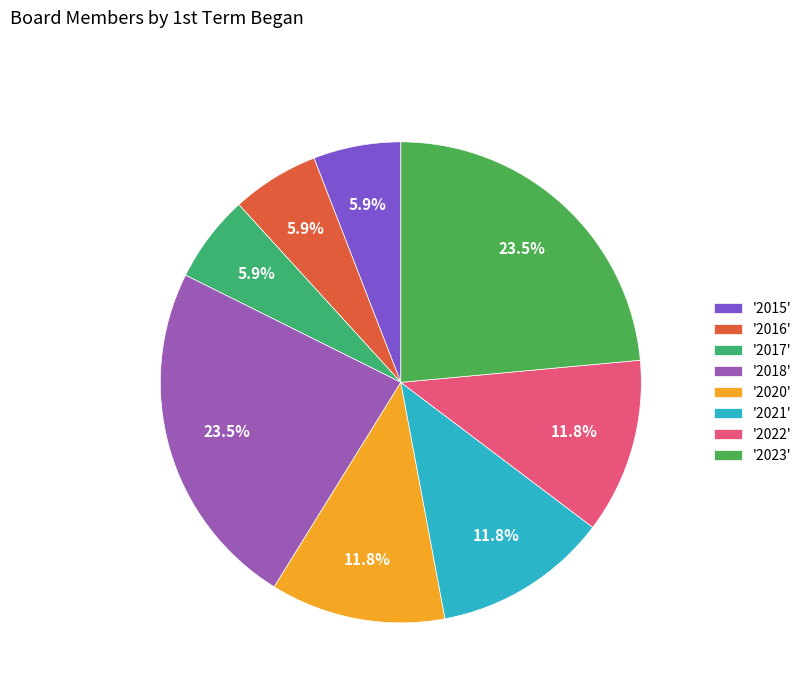

How many slices are in this pie chart?

8